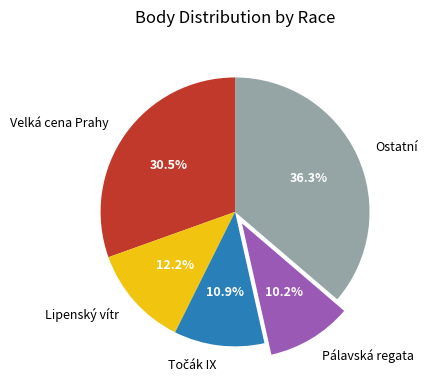

Which category has the smallest portion of the pie?

Pálavská regata